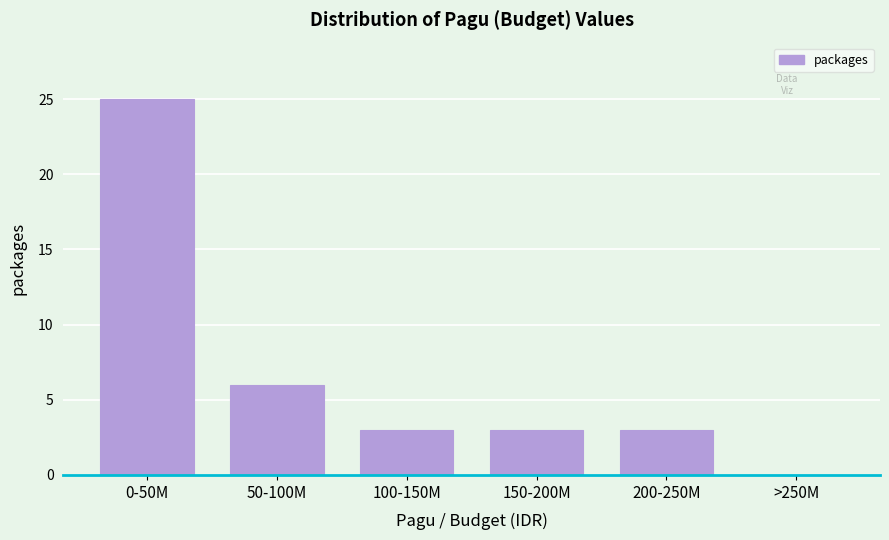

Reading left to right, what are all the values shown in this chart?

0-50M=25	50-100M=6	100-150M=3	150-200M=3	200-250M=3	>250M=0